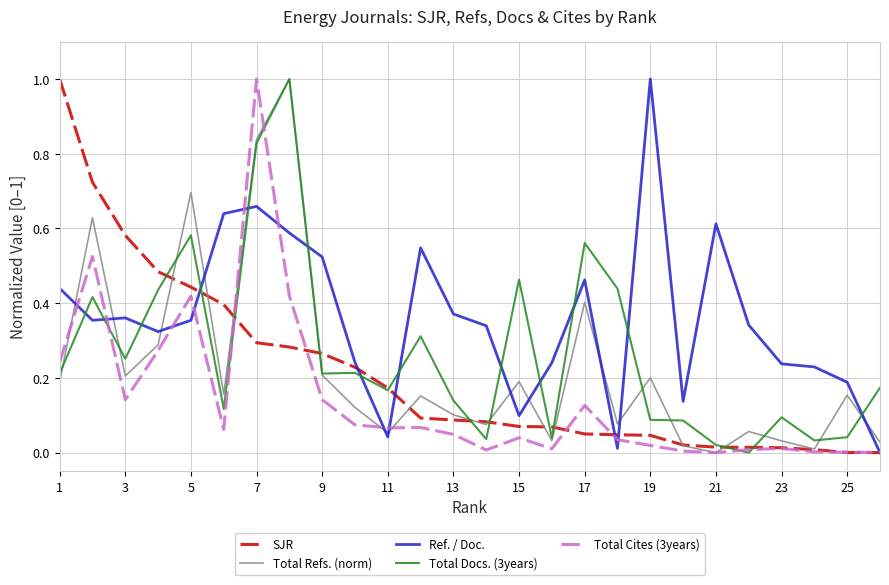

How many intersections are there between Ref. / Doc. and Total Docs. (3years)?

13